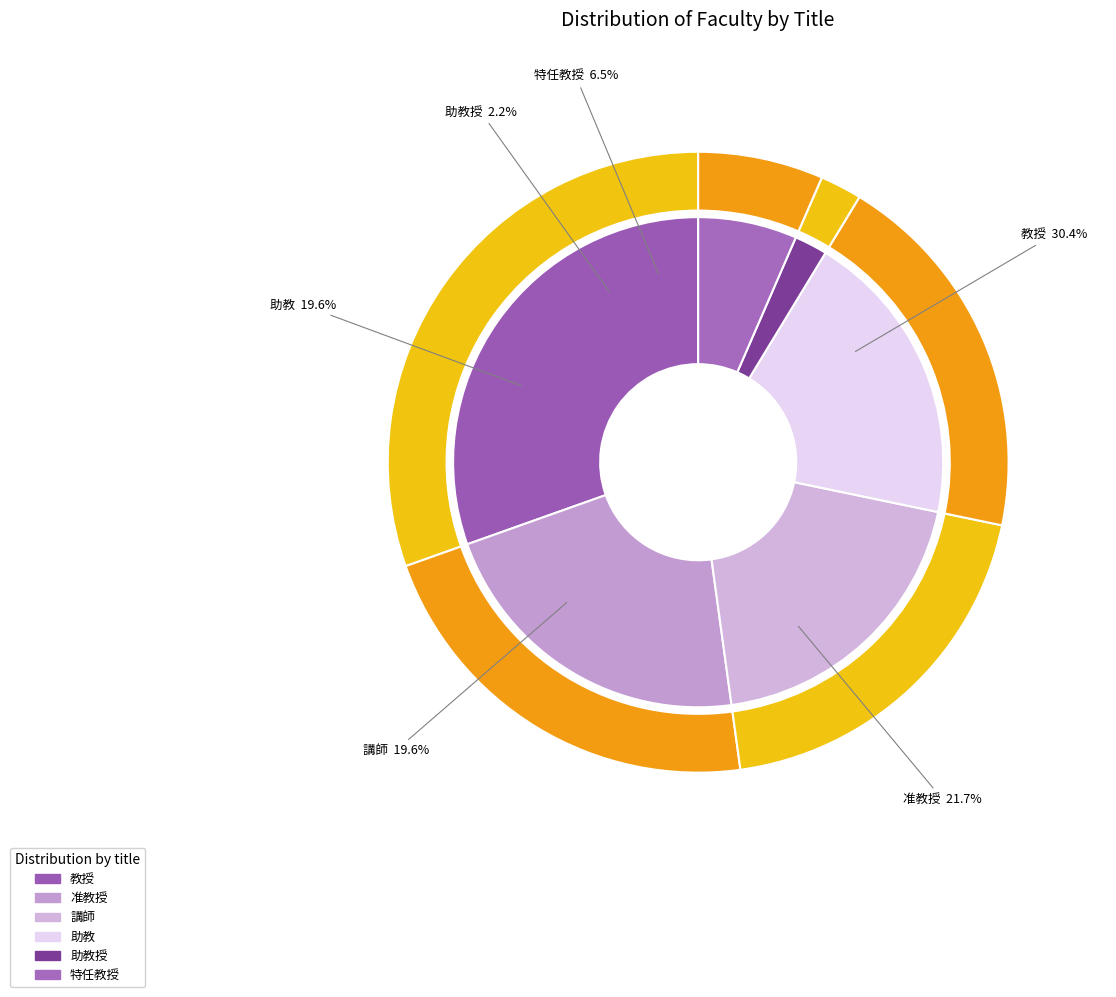

To the nearest percent, what is the average slice percentage?

17%